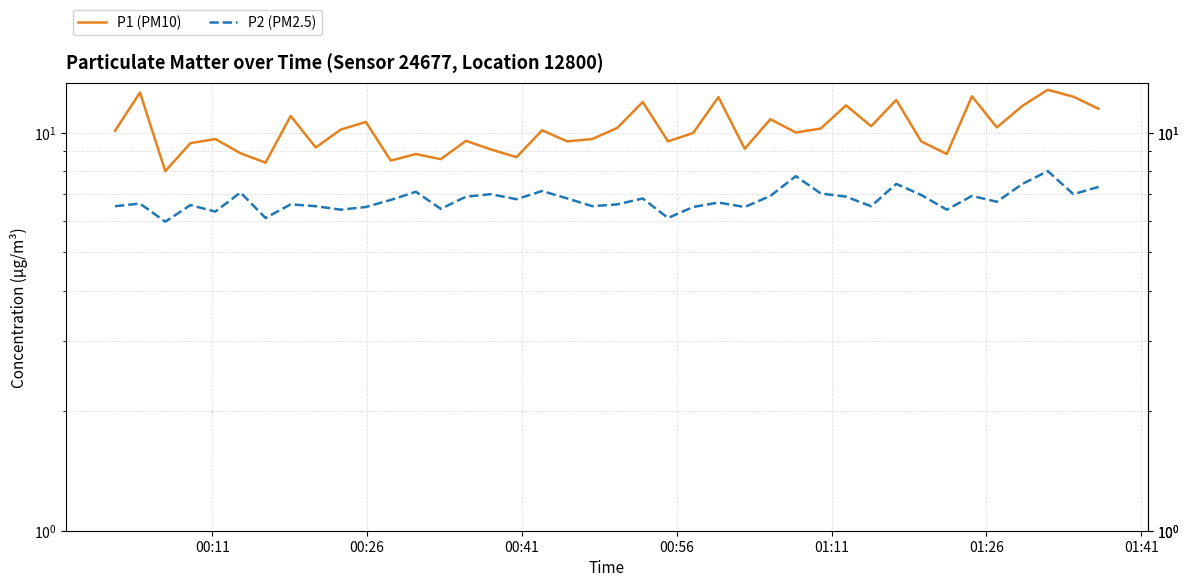

Which series has the largest total across all categories?

P1 (PM10)